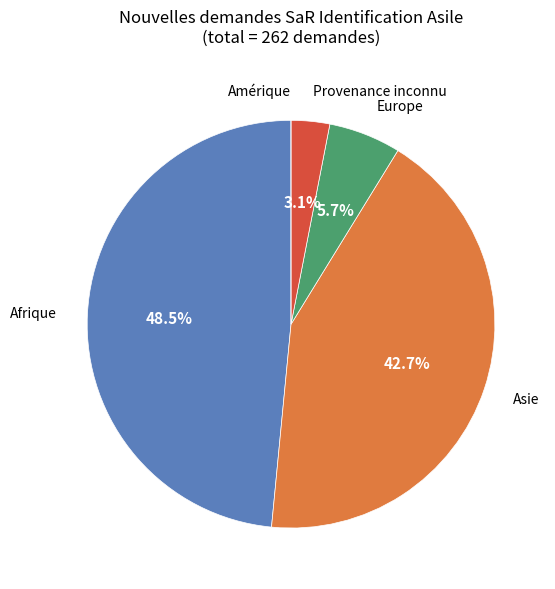

Is there a majority slice in this chart?

No